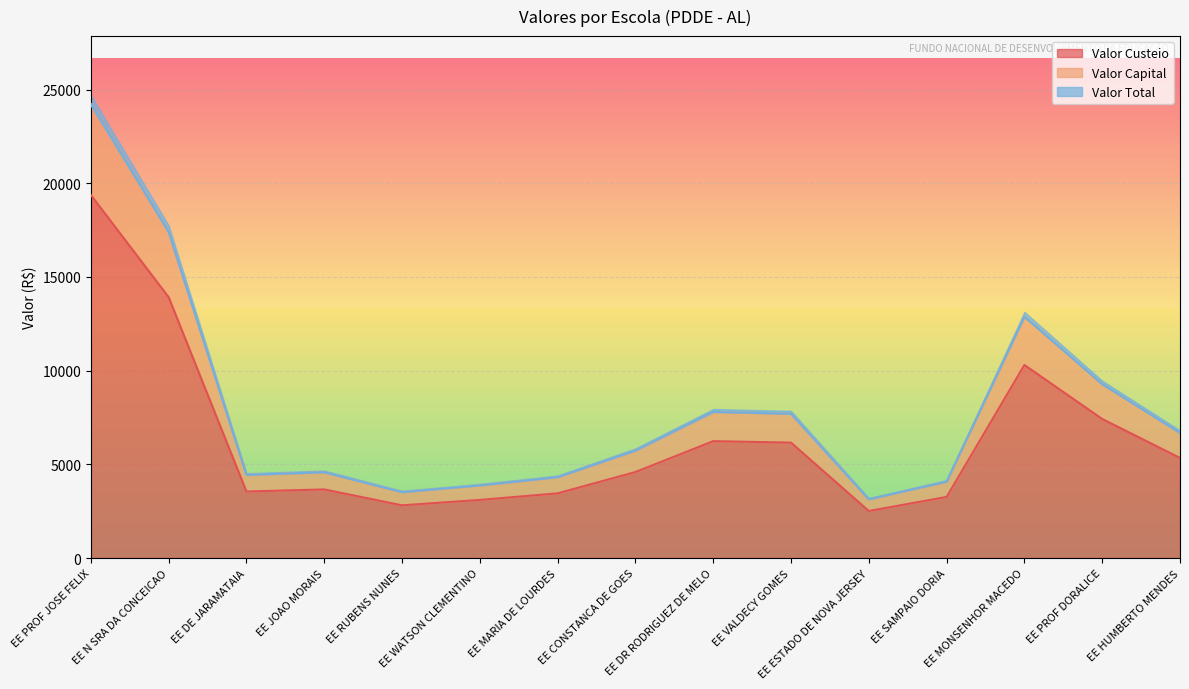

At which label is Valor Custeio closest to 10944?

EE MONSENHOR MACEDO